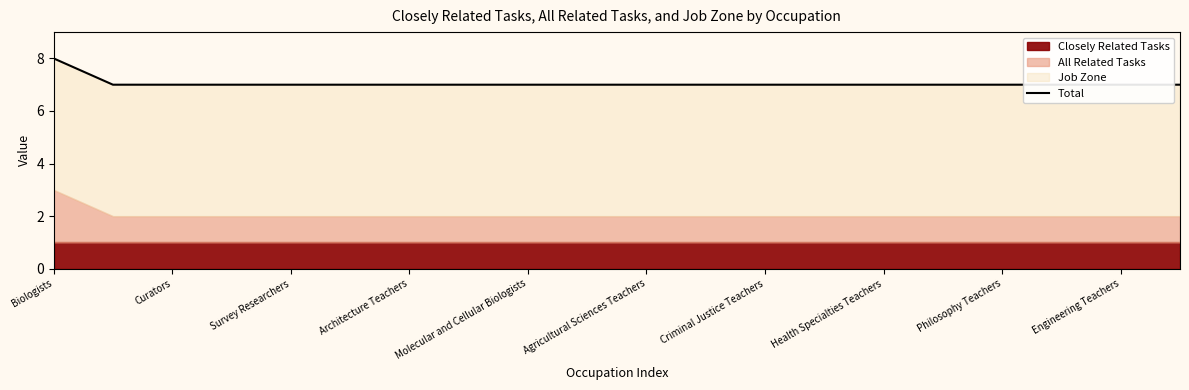

Approximately how many times larger is the value at 13 compared to Philosophy Teachers?

1.0